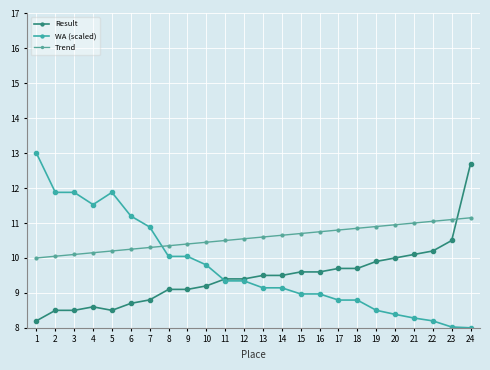

Between which two adjacent categories do WA (scaled) and Trend first intersect?

7 and 8